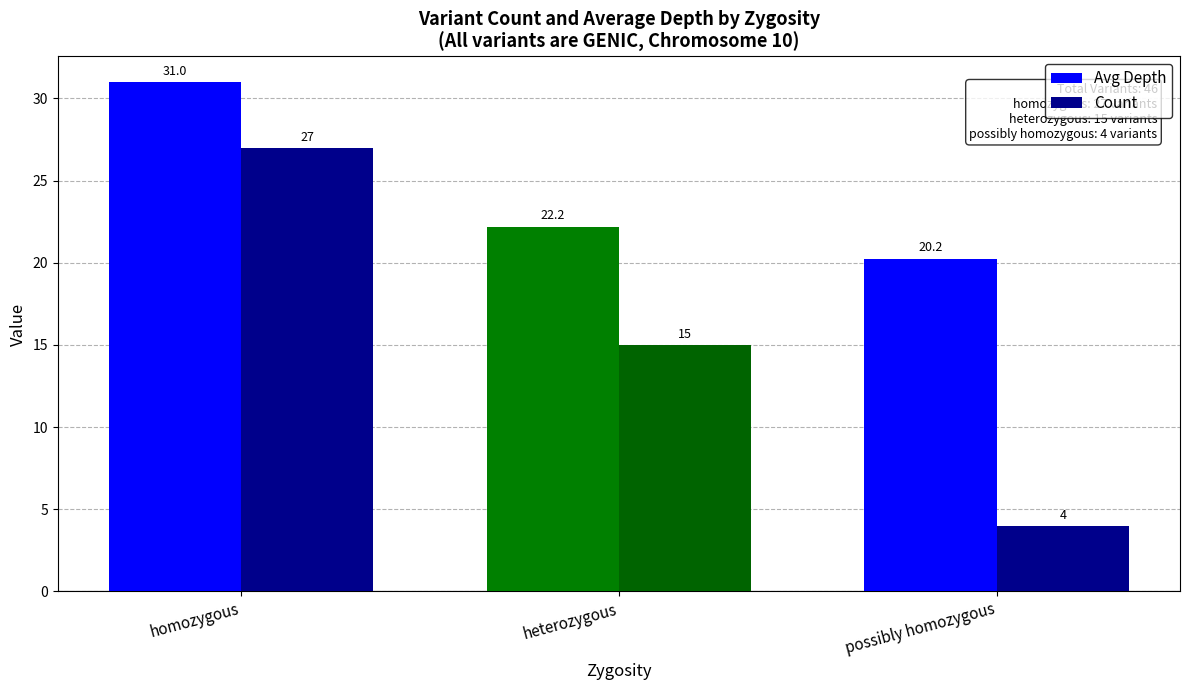

At which label does Avg Depth reach its peak?

homozygous